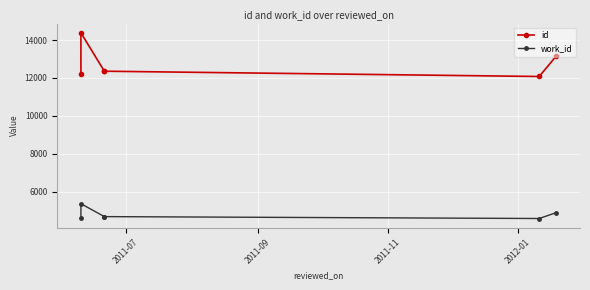

What is the value of the work_id point at the 3rd from the left?

4685